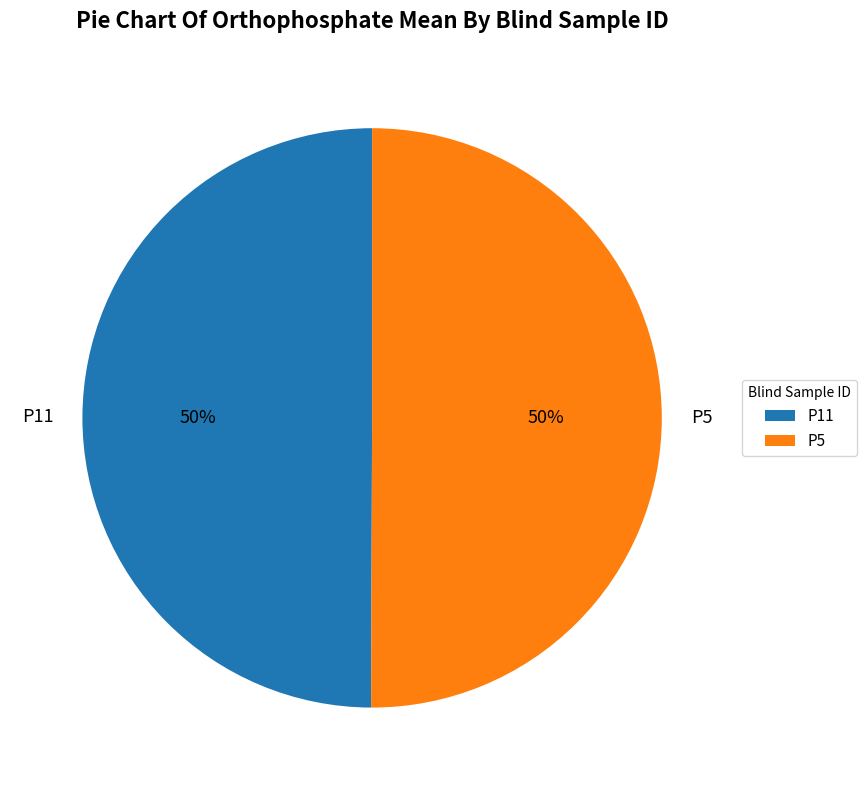

To the nearest percent, what is the average slice percentage?

50%